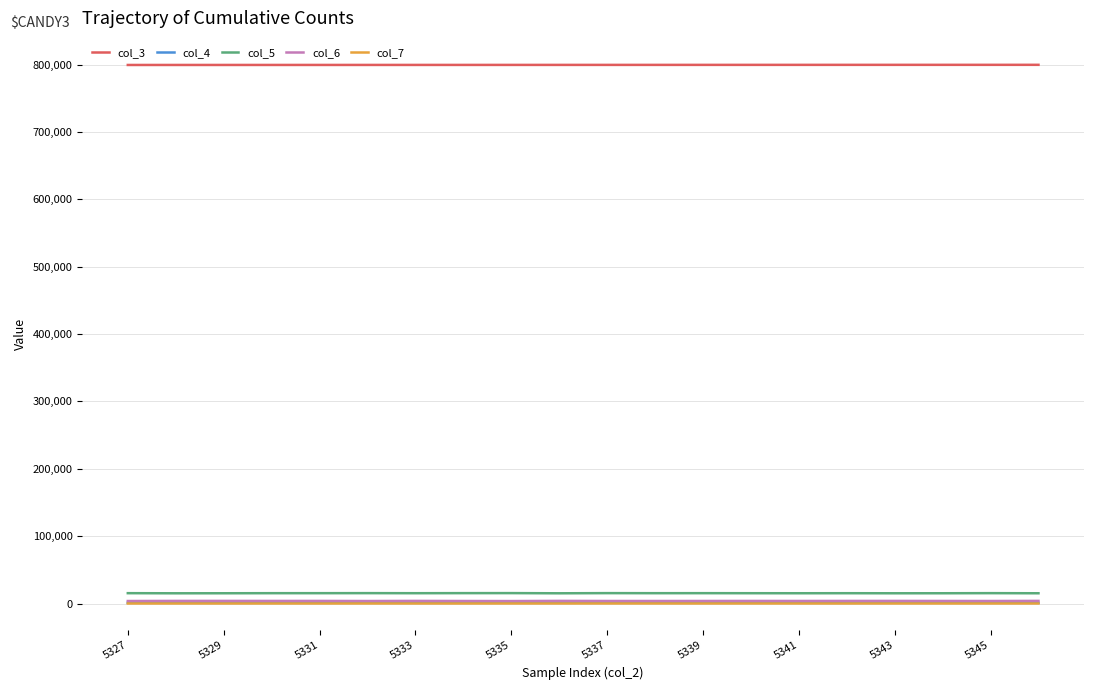

What is the minimum value shown in the chart?

70